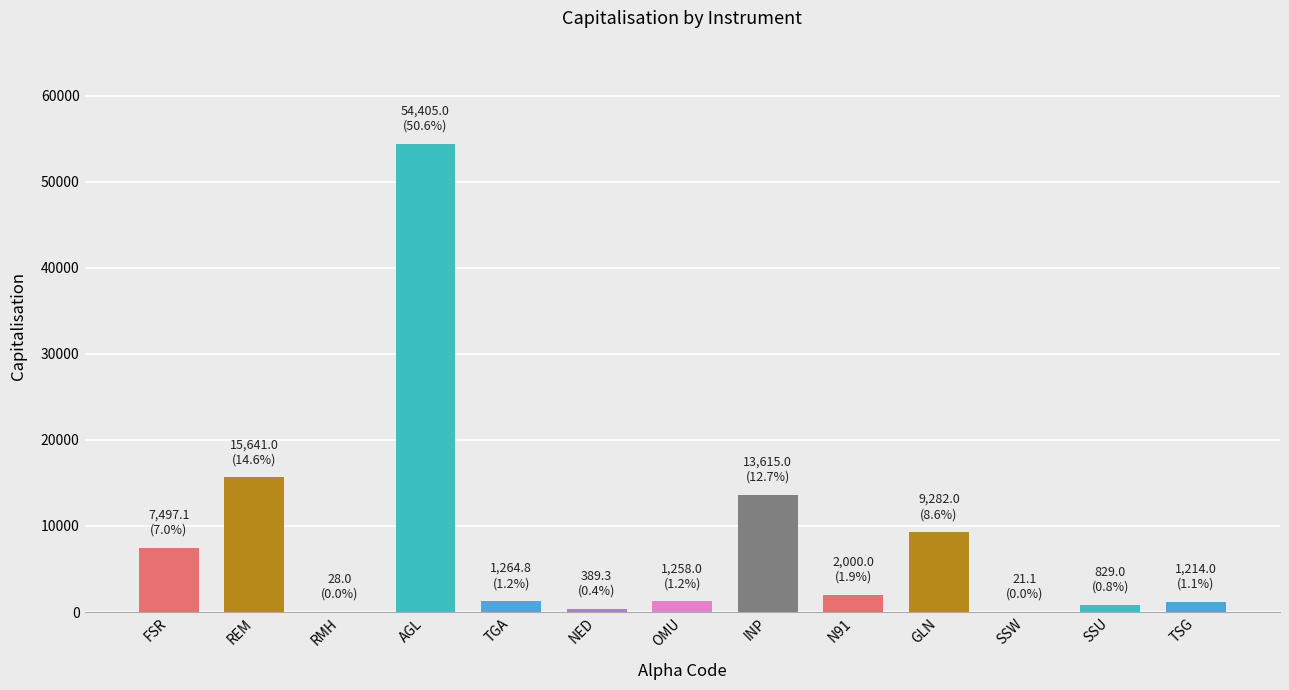

What is the approximate value at SSW?

21.1